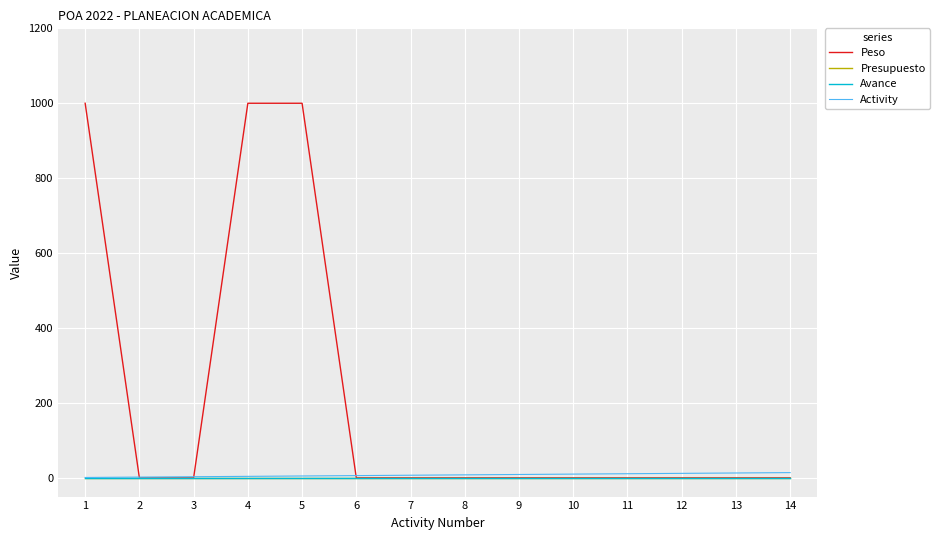

Reading left to right, extract all data points from this chart.

Peso: 1000	0	0	1000	1000	0	0	0	0	0	0	0	0	0
Presupuesto: 0	0	0	0	0	0	0	0	0	0	0	0	0	0
Avance: 0	0	0	0	0	0	0	0	0	0	0	0	0	0
Activity: 1	2	3	4	5	6	7	8	9	10	11	12	13	14